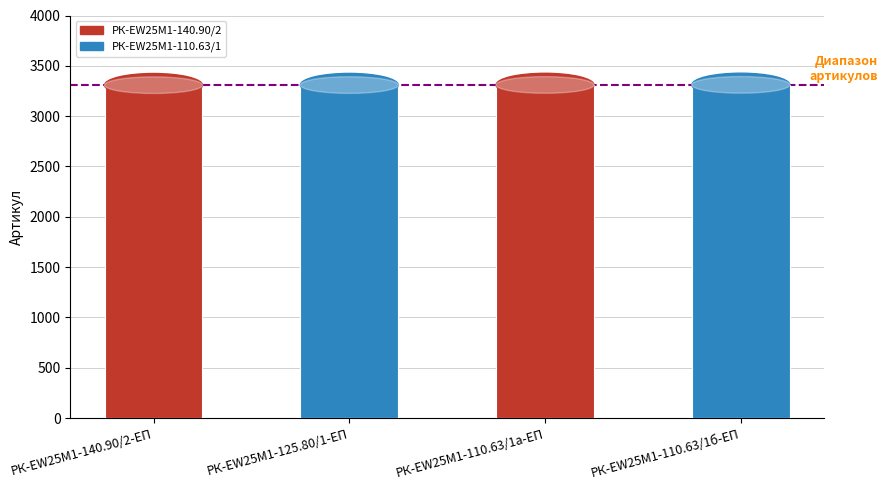

What is the greatest value displayed?

3311